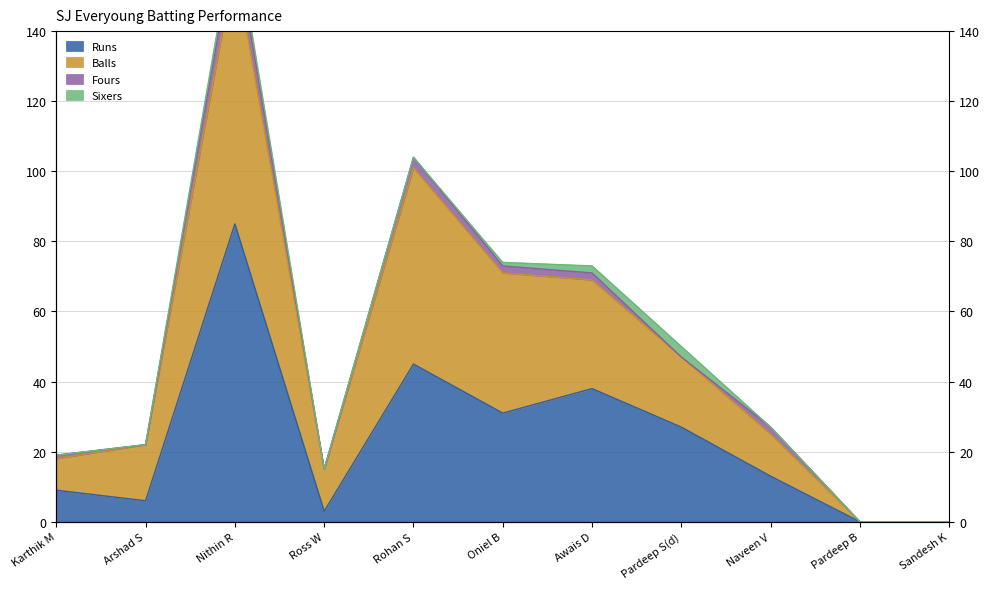

What is the sum of the Balls values at Awais D and Rohan S?

170